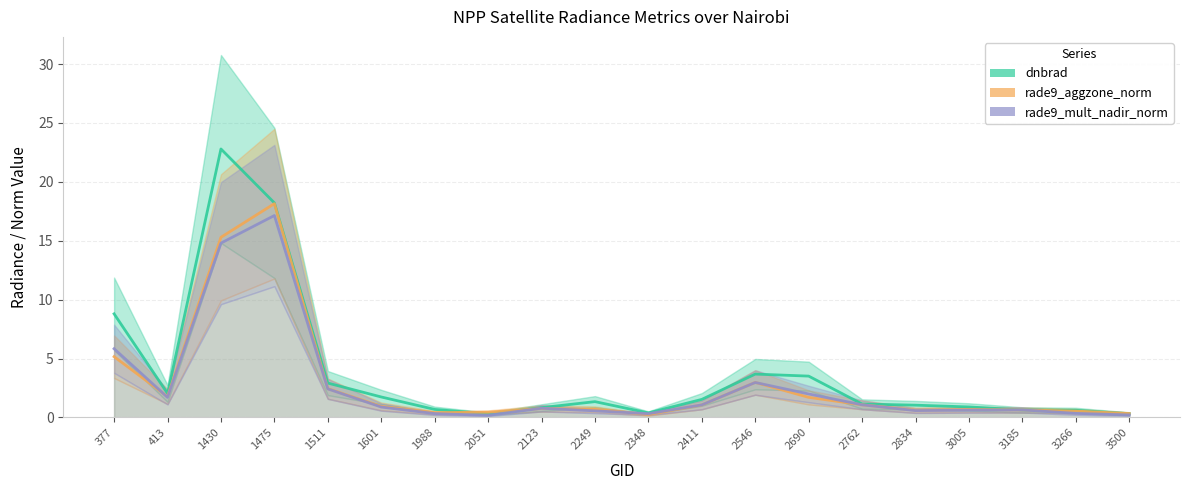

At how many categories does at least one series exceed 15?

2